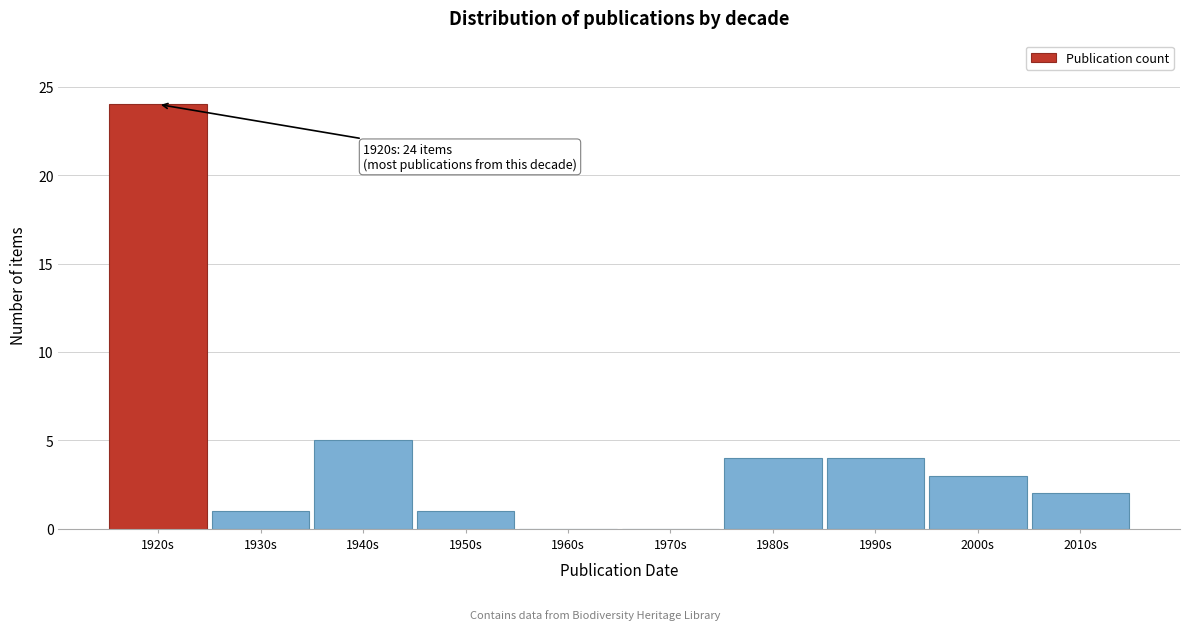

Reading left to right, extract all data points from this chart.

1920s=24	1930s=1	1940s=5	1950s=1	1960s=0	1970s=0	1980s=4	1990s=4	2000s=3	2010s=2